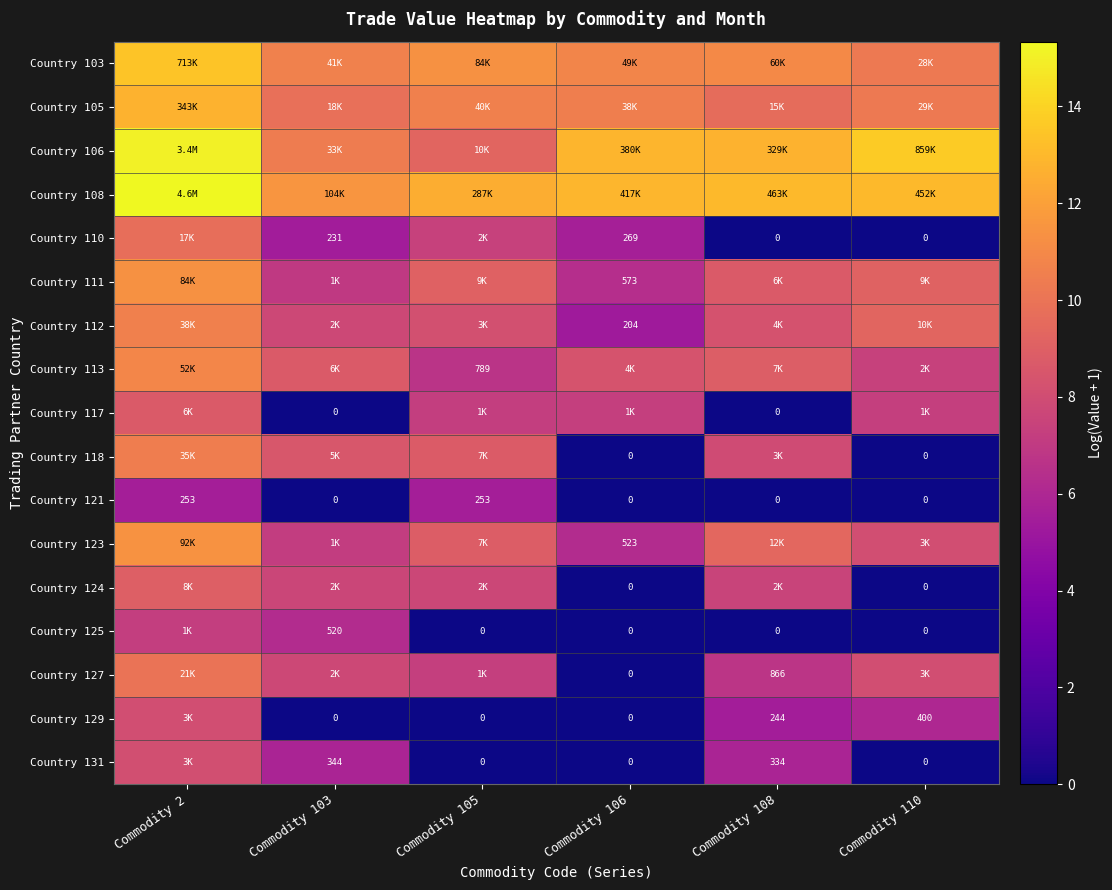

At which category does the chart reach its peak across all series?

Commodity 2